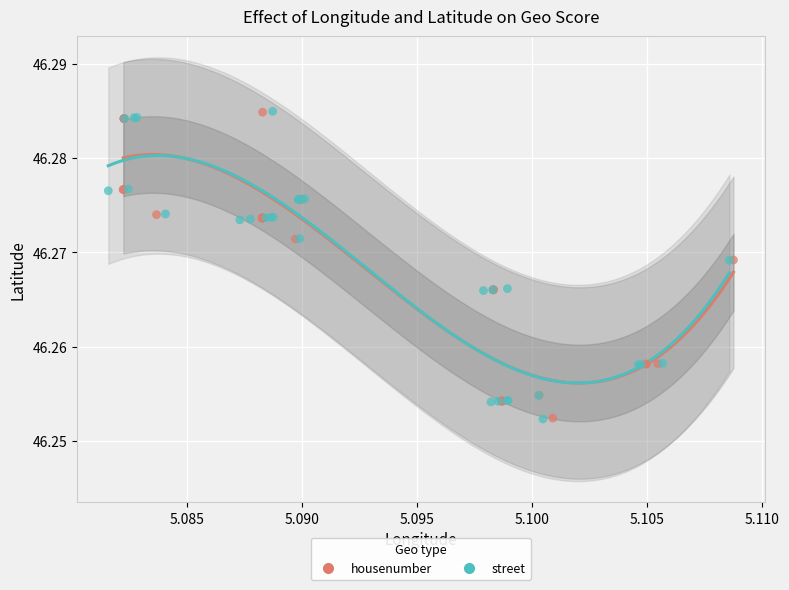

Which series has the largest Y range (max minus min)?

street